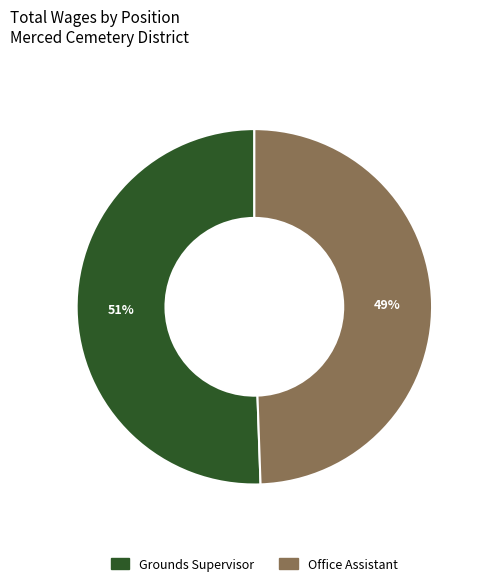

To the nearest percent, what is the average slice percentage?

50%